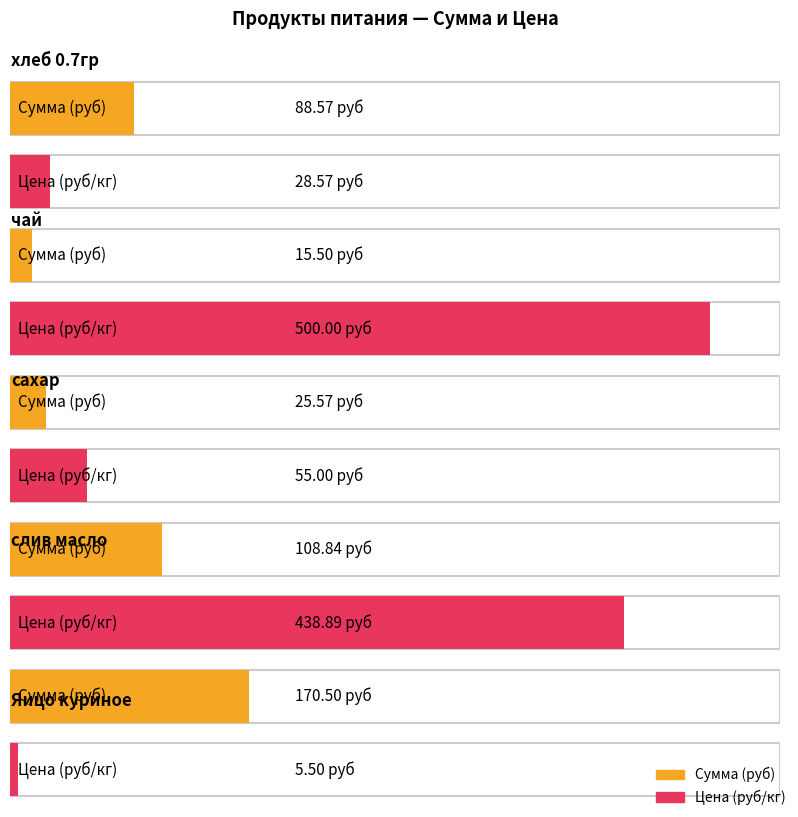

How many data points in Цена are less than 55?

2